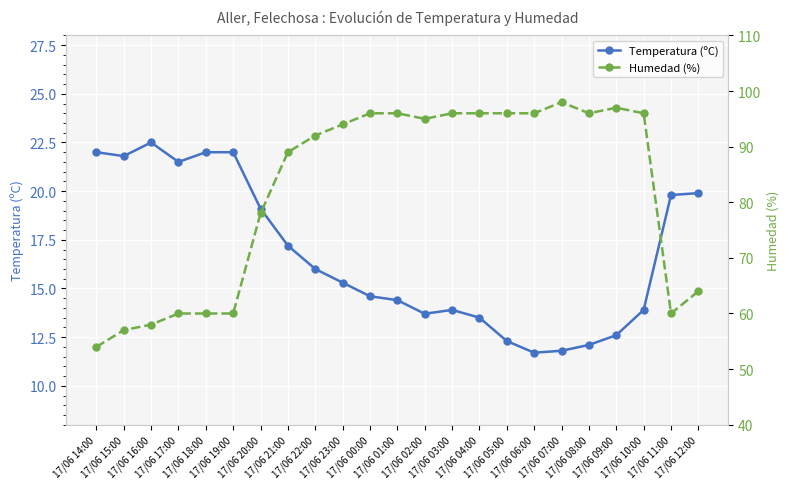

Reading left to right, list all the values displayed in this chart.

Temperatura (ºC): 22.0	21.8	22.5	21.5	22.0	22.0	19.1	17.2	16.0	15.3	14.6	14.4	13.7	13.9	13.5	12.3	11.7	11.8	12.1	12.6	13.9	19.8	19.9
Humedad (%): 54.0	57.0	58.0	60.0	60.0	60.0	78.0	89.0	92.0	94.0	96.0	96.0	95.0	96.0	96.0	96.0	96.0	98.0	96.0	97.0	96.0	60.0	64.0